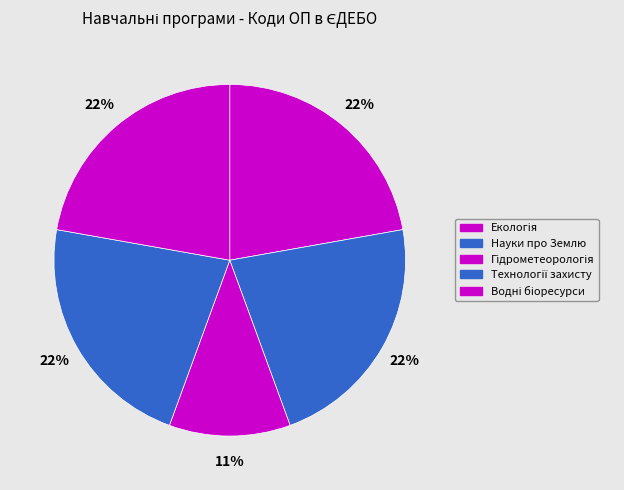

How many segments does this pie chart have?

5